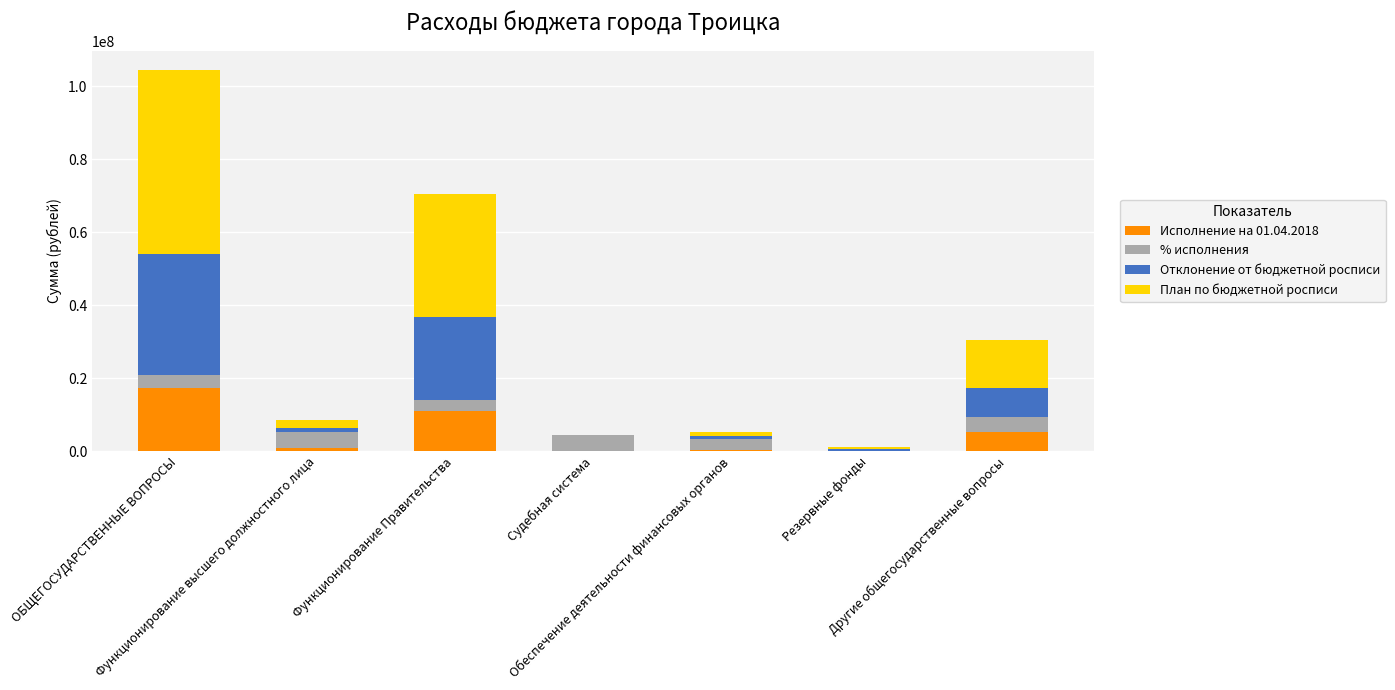

What is the highest value of the Исполнение на 01.04.2018 series?

17361988.2